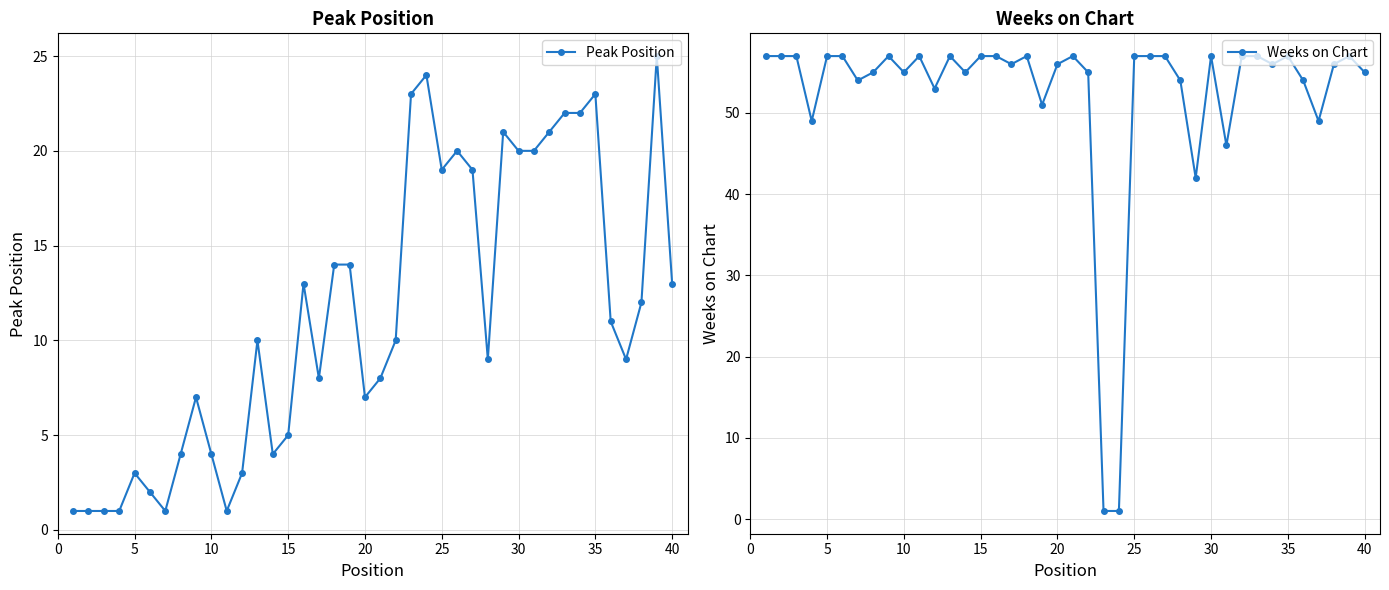

Reading left to right, list all the values displayed in this chart.

Peak Position: 1	1	1	1	3	2	1	4	7	4	1	3	10	4	5	13	8	14	14	7	8	10	23	24	19	20	19	9	21	20	20	21	22	22	23	11	9	12	25	13
Weeks on Chart: 57	57	57	49	57	57	54	55	57	55	57	53	57	55	57	57	56	57	51	56	57	55	1	1	57	57	57	54	42	57	46	57	57	56	57	54	49	56	57	55